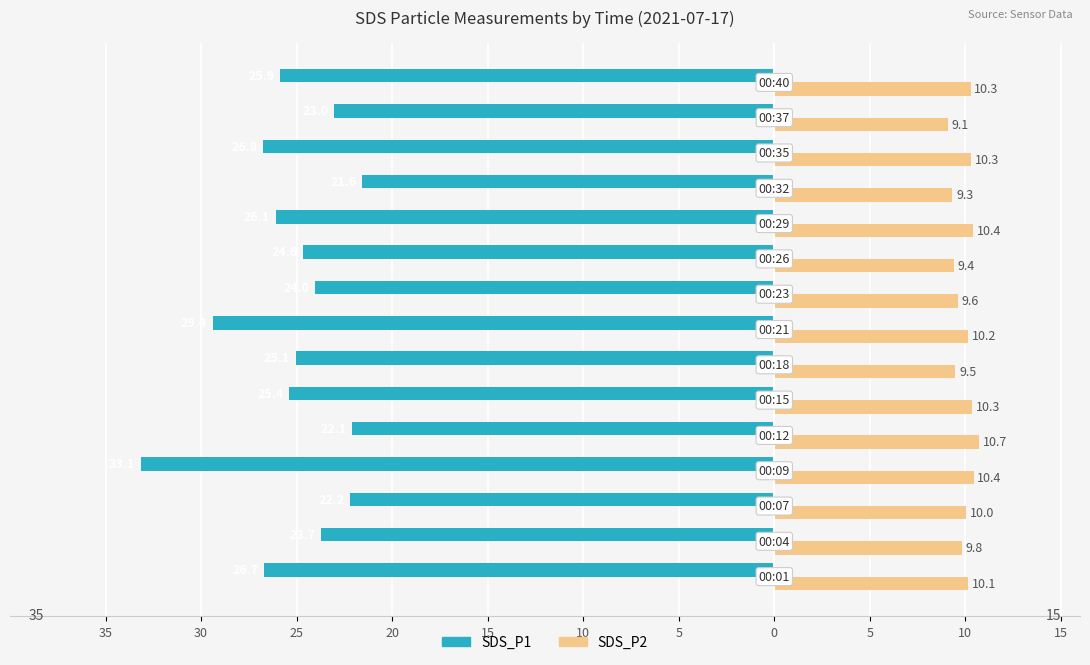

What are all the series names shown in the legend?

SDS_P1, SDS_P2